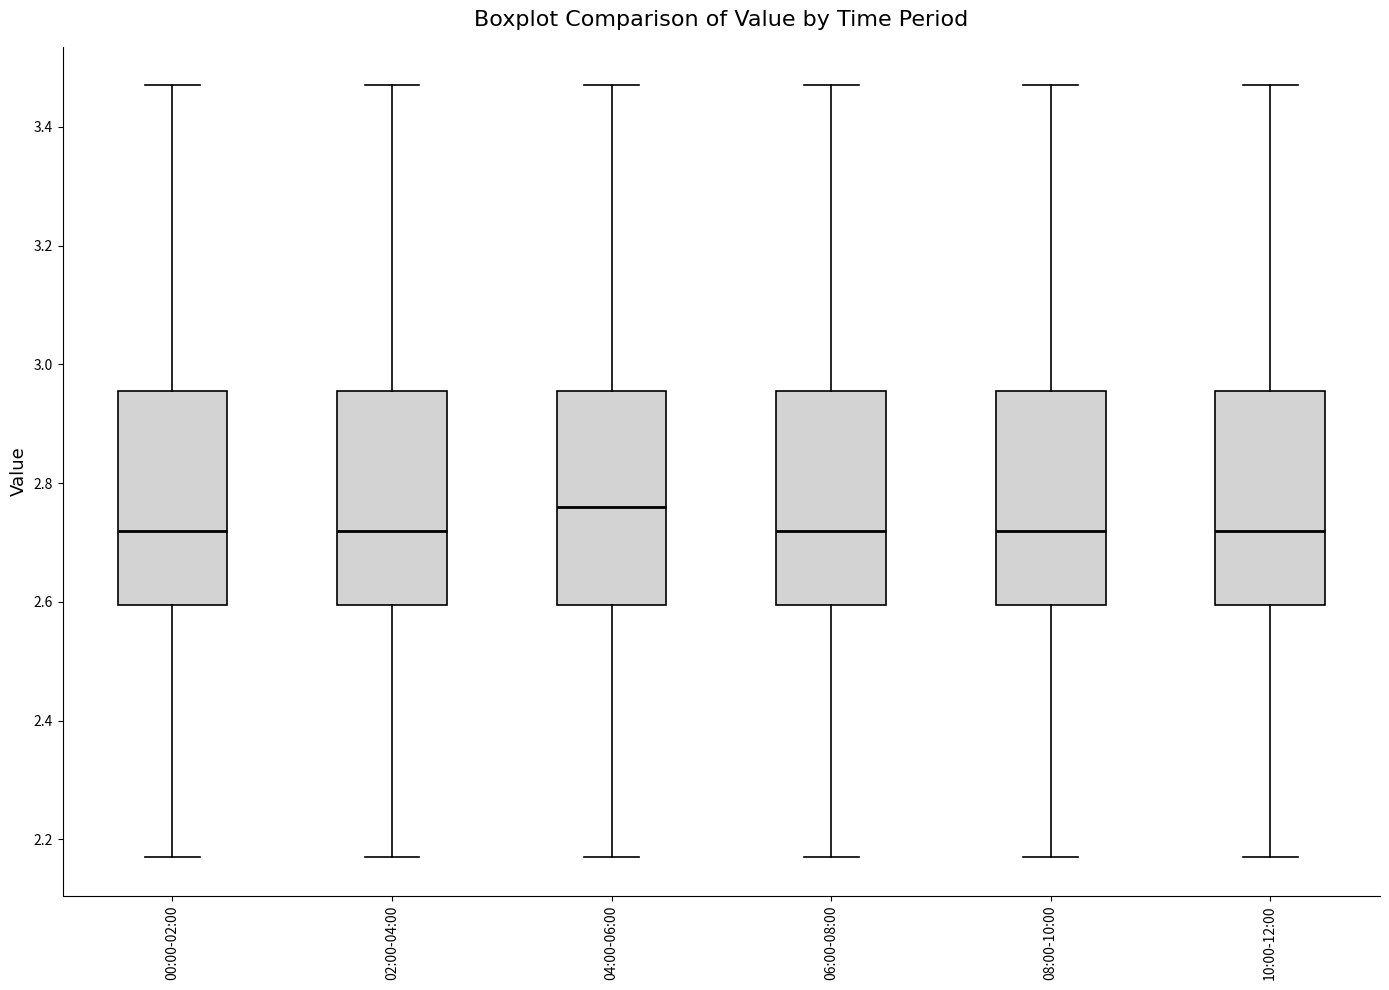

Reading left to right, transcribe this box plot: for each box, give where its median line is, the range the box spans, and where its two whiskers end, as read against the y-axis. The values are not printed on the chart, so give them approximately, as read against the axis.

00:00-02:00: median 2.72, box 2.60 to 2.96, whiskers 2.18 to 3.48
02:00-04:00: median 2.72, box 2.60 to 2.96, whiskers 2.18 to 3.48
04:00-06:00: median 2.76, box 2.60 to 2.96, whiskers 2.18 to 3.48
06:00-08:00: median 2.72, box 2.60 to 2.96, whiskers 2.18 to 3.48
08:00-10:00: median 2.72, box 2.60 to 2.96, whiskers 2.18 to 3.48
10:00-12:00: median 2.72, box 2.60 to 2.96, whiskers 2.18 to 3.48